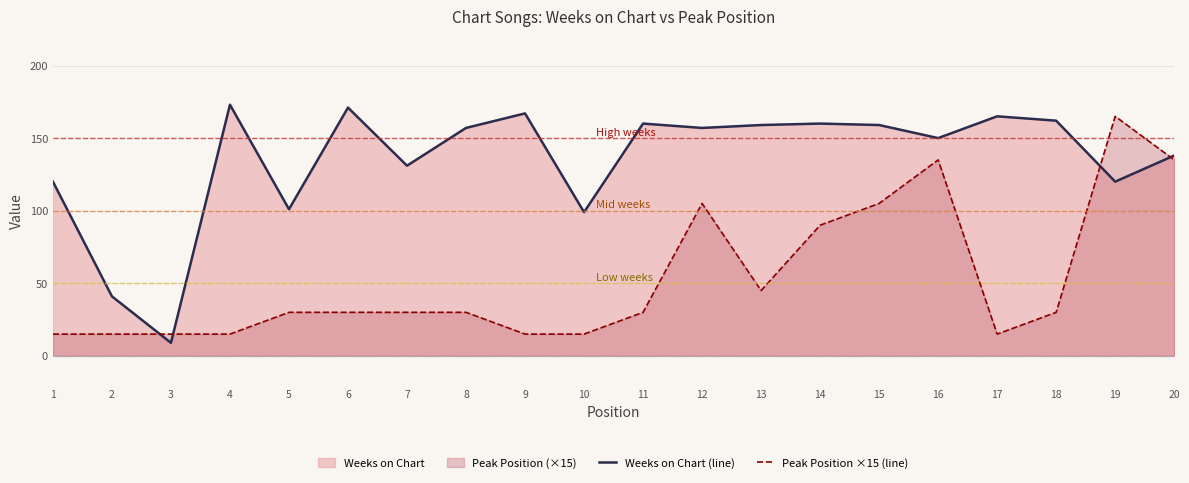

How many lines are shown in the chart?

2